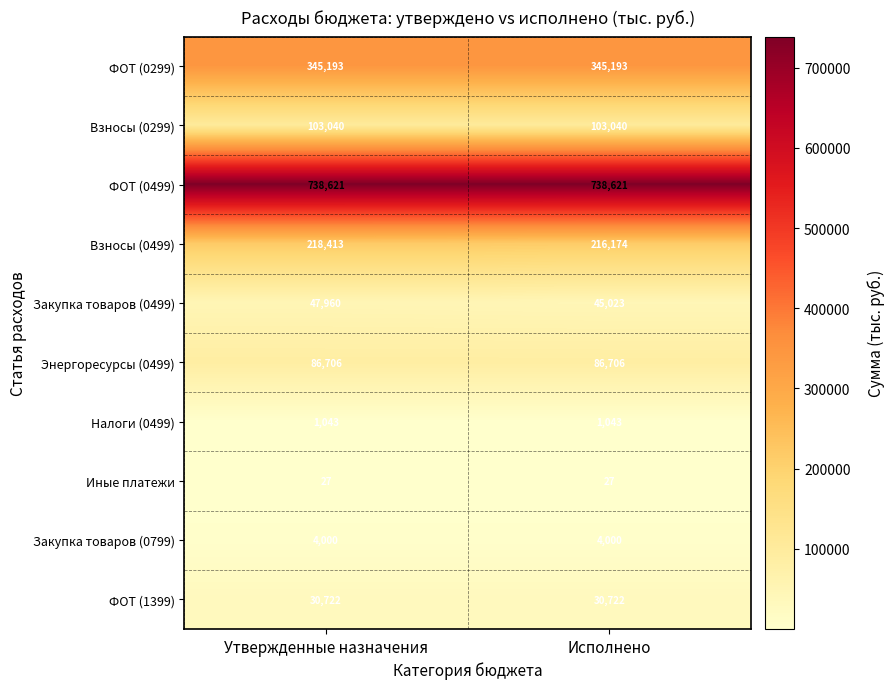

At how many categories does at least one series exceed 494890?

2